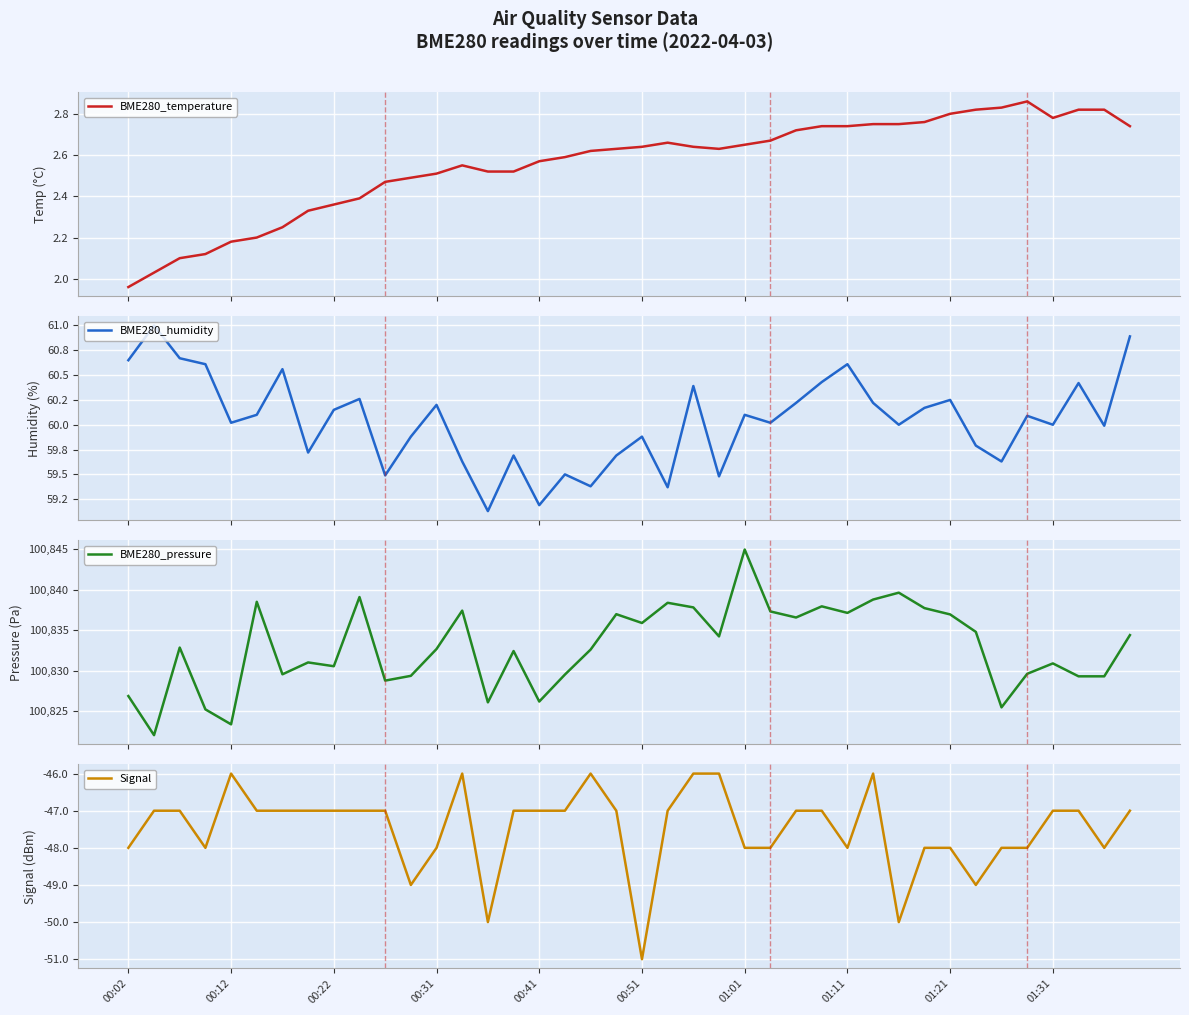

The Signal series shows -51 at 00:51. True or false?

True